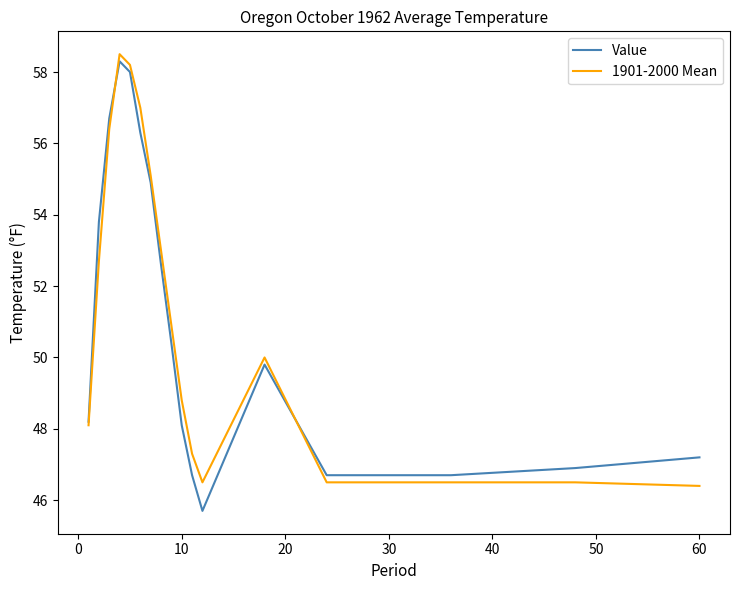

What is the difference between the maximum and minimum values in the 1901-2000 Mean series?

12.1